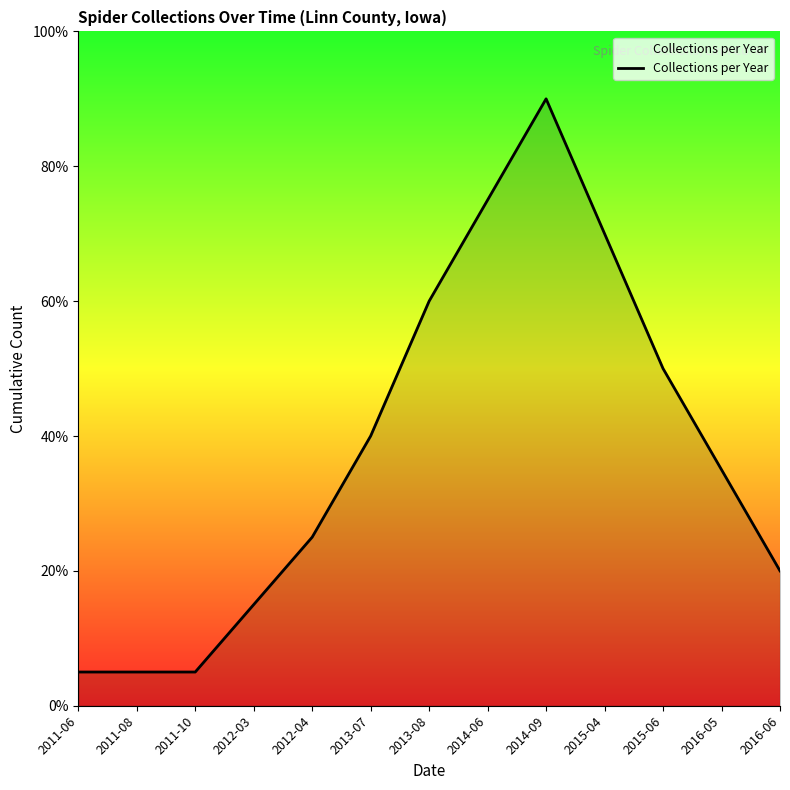

List the labels in order of value, smallest first.

2011-06, 2011-08, 2011-10, 2012-03, 2016-06, 2012-04, 2016-05, 2013-07, 2015-06, 2013-08, 2015-04, 2014-06, 2014-09